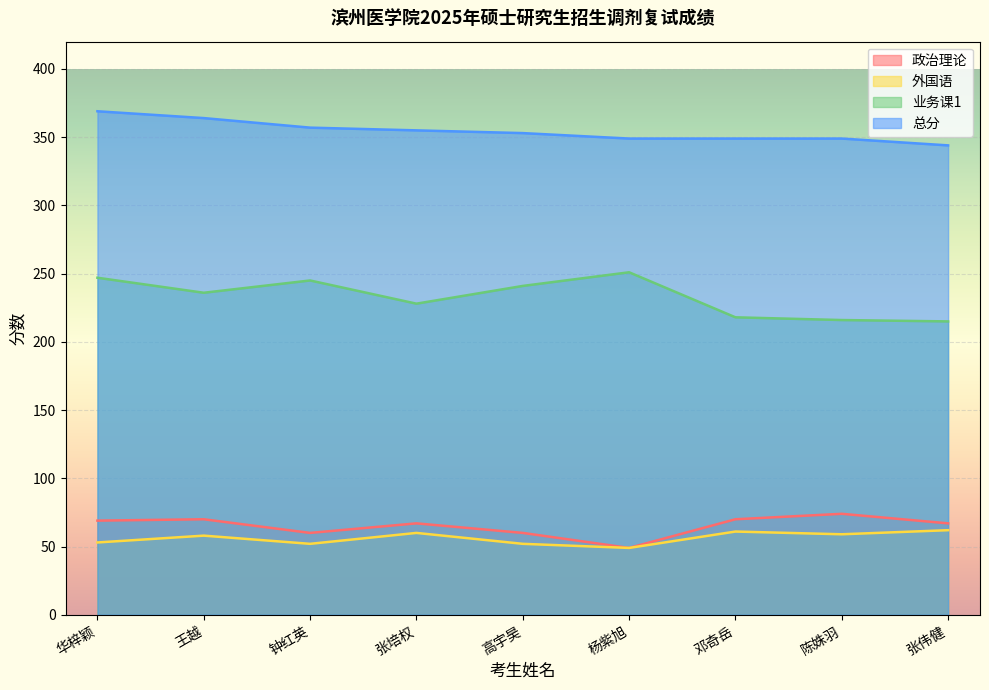

At which category is the sum across all series the highest?

华梓颖